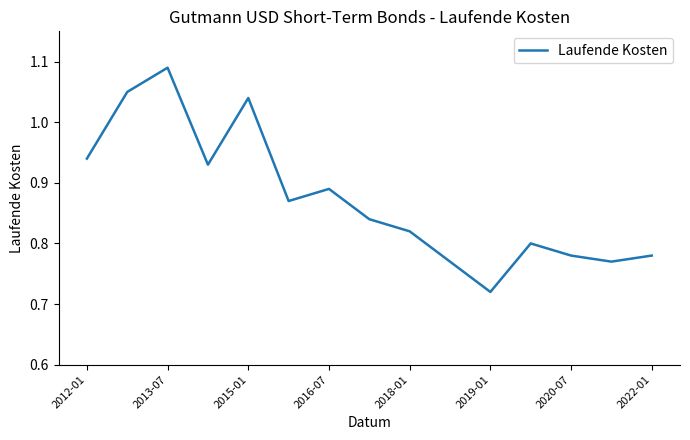

What is the difference between the maximum and minimum values?

0.4